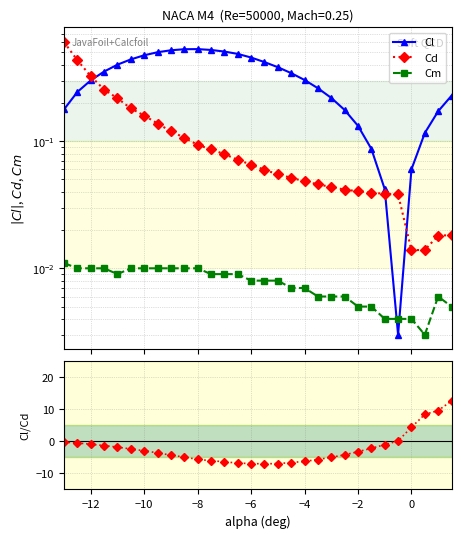

At how many categories does at least one series exceed 9?

2